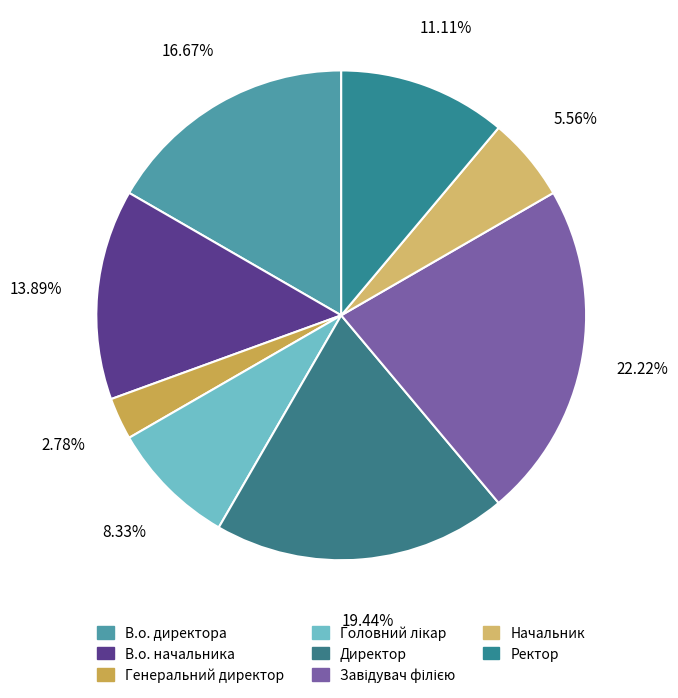

How many segments does this pie chart have?

8